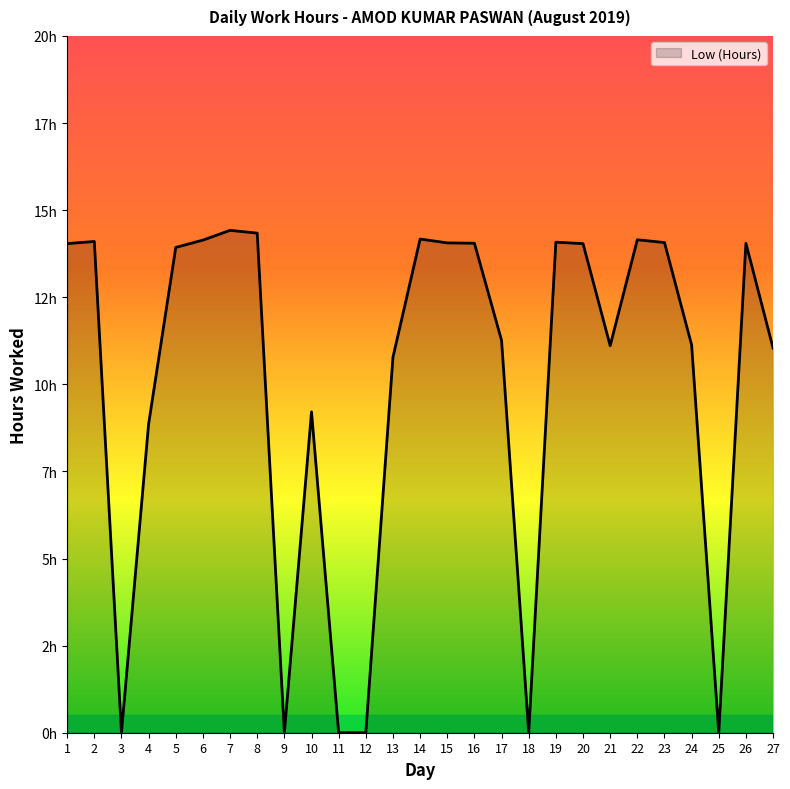

True or false: the data shows -5.4 at 12.

False